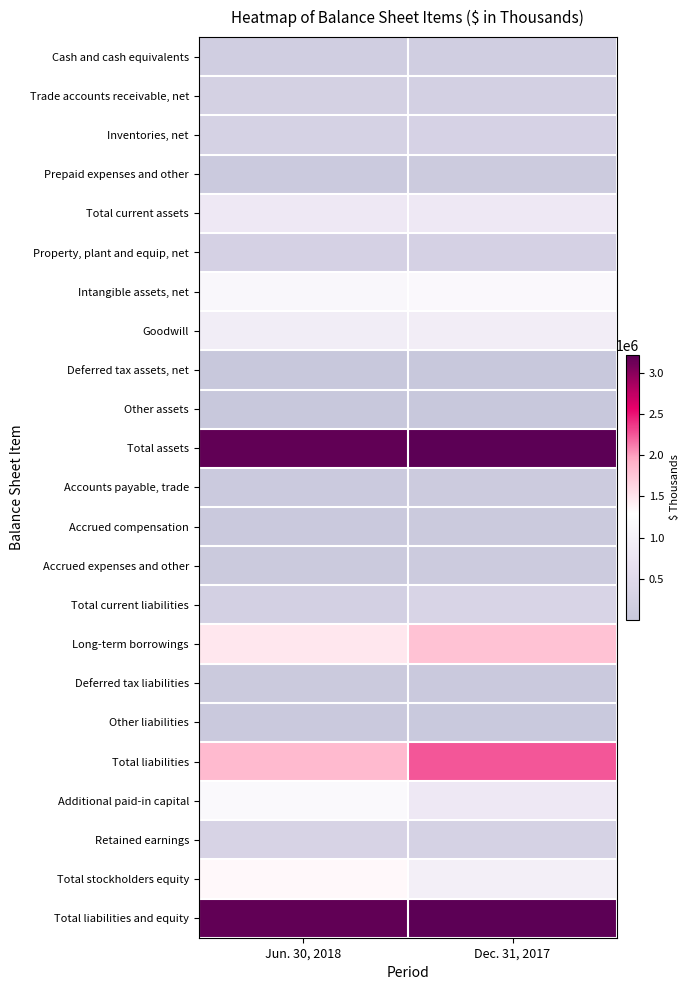

What is the difference between the highest and lowest values at Jun. 30, 2018?

3178096